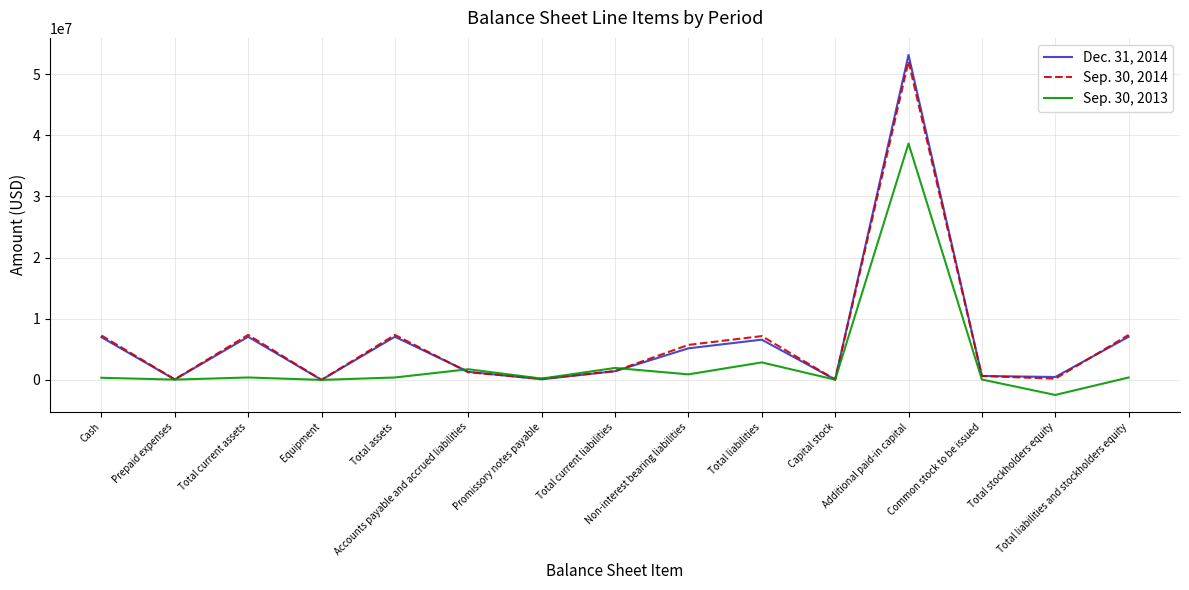

Which category has the highest value across all series?

Additional paid-in capital